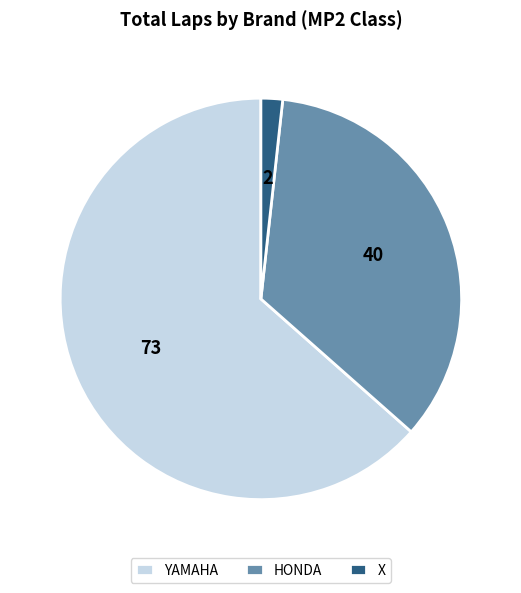

What is the smallest slice in the pie chart?

X